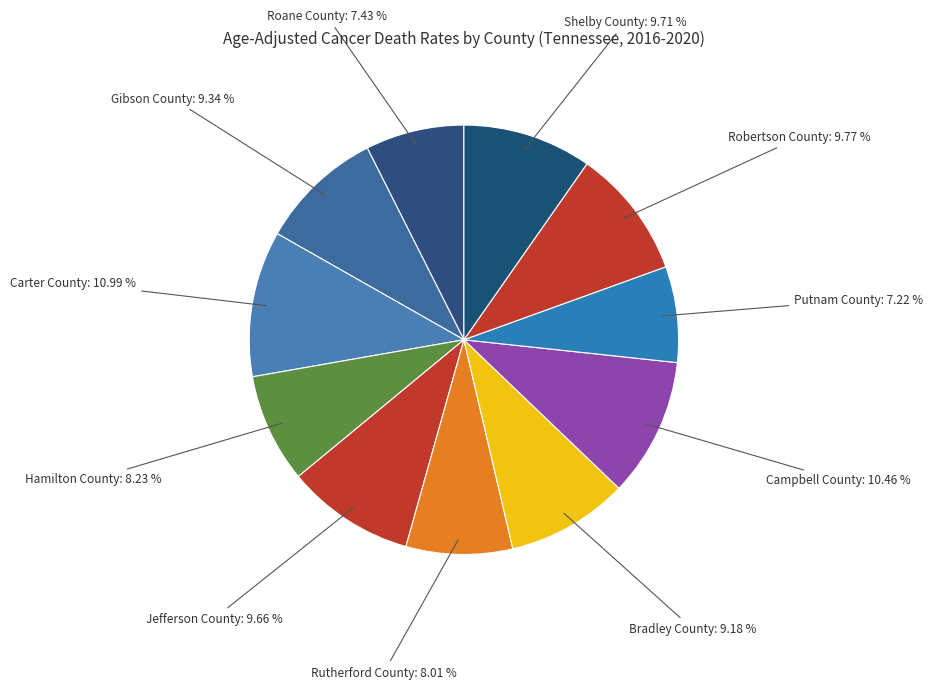

What percentage is NOT represented by Carter County?

89.0%